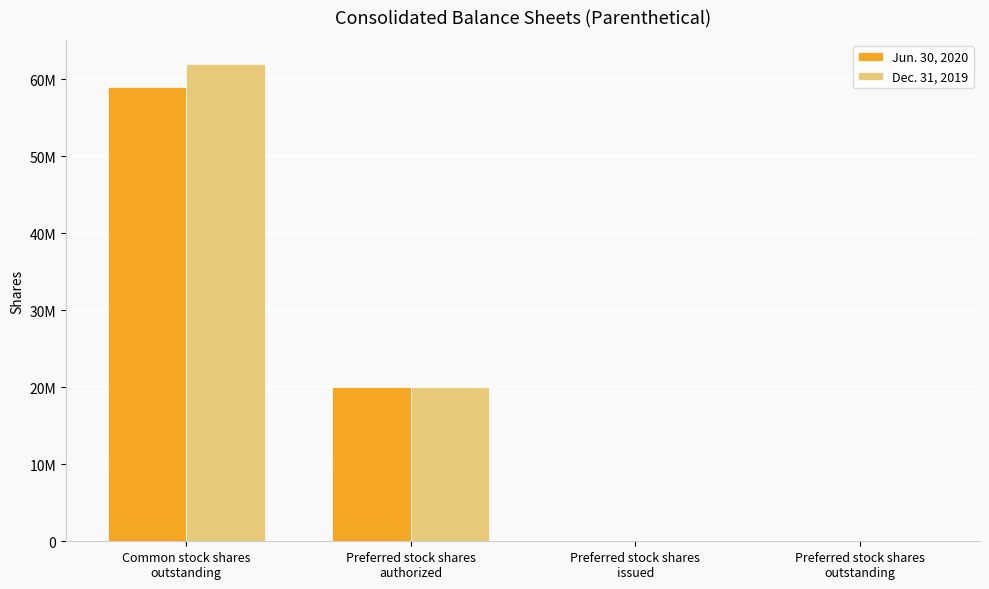

At Common stock shares
outstanding, list the series in order from smallest to largest.

Jun. 30, 2020, Dec. 31, 2019